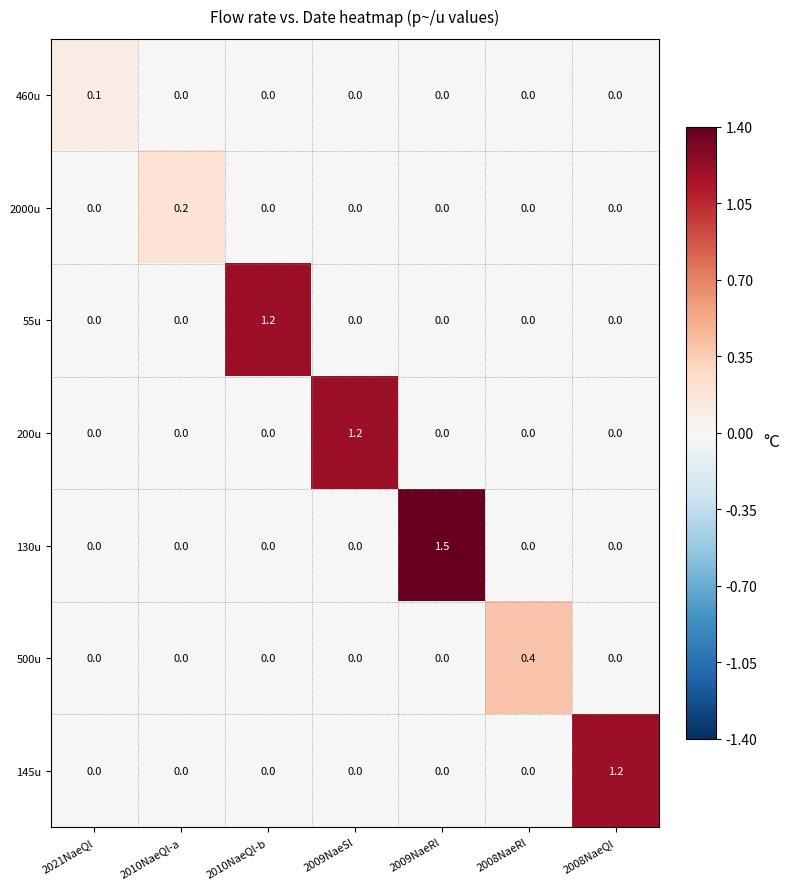

Count the 500u values in the range 0 to 1.

7